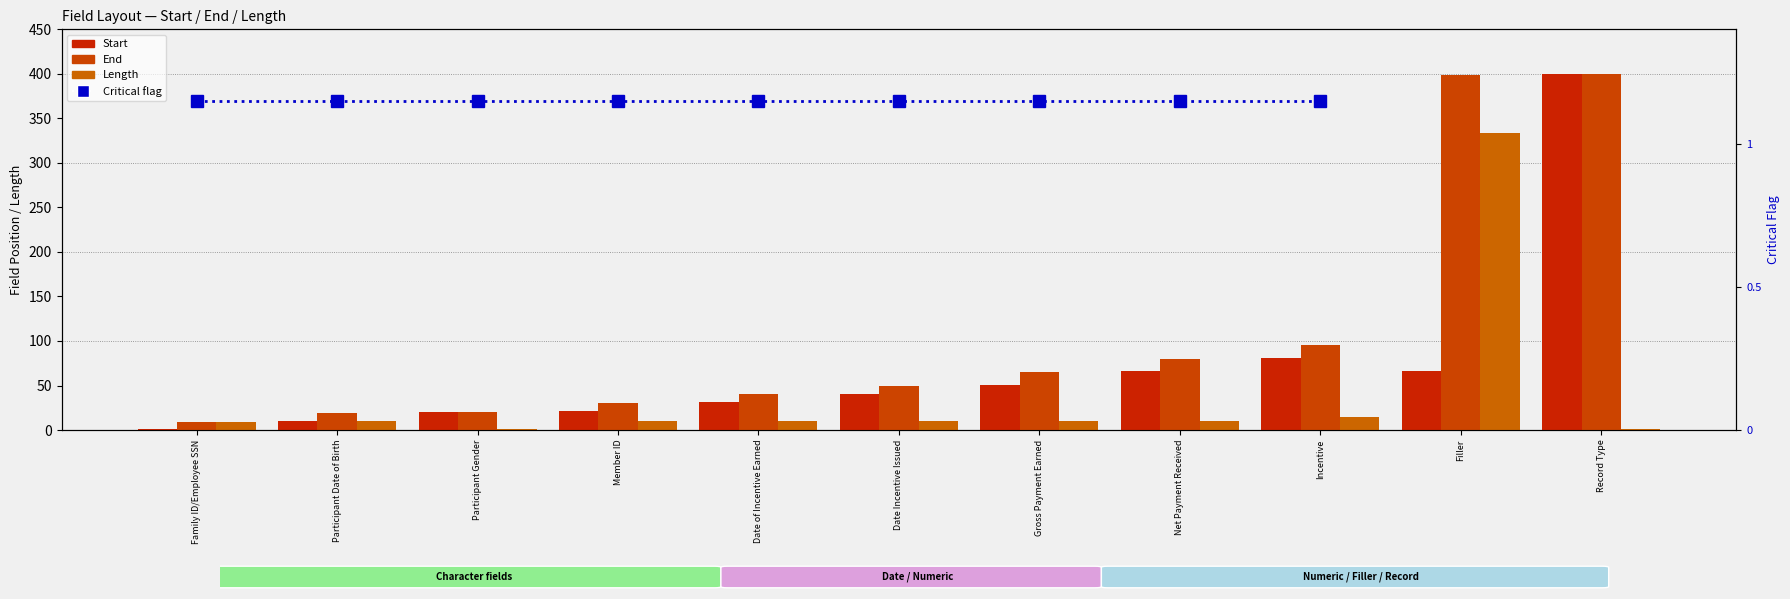

What position from the right is Filler?

2